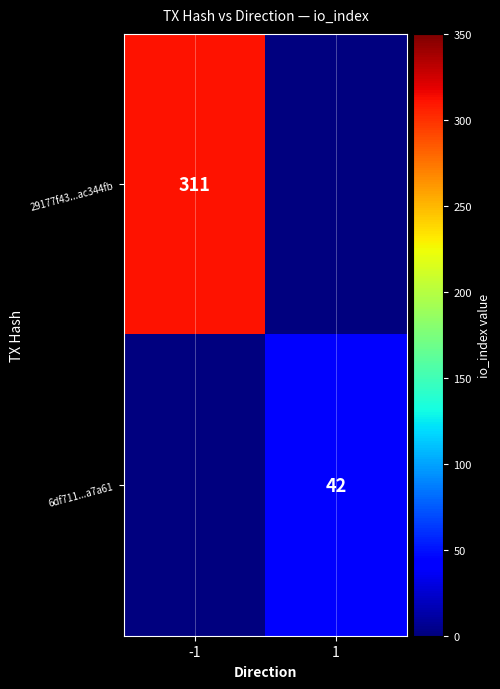

True or false: 29177f43...ac344fb has a value of 311 at -1.

True